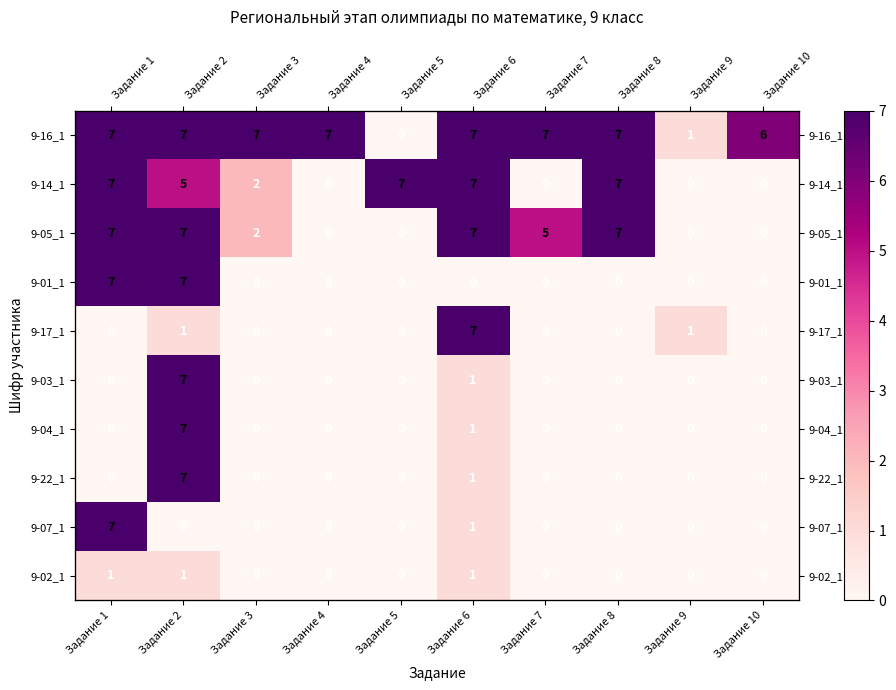

At which category does the chart reach its minimum across all series?

Задание 5